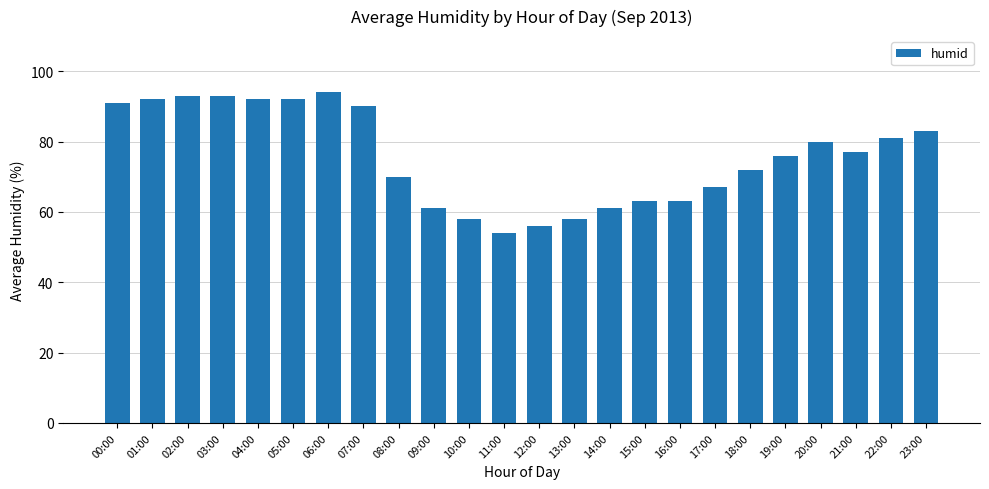

Reading right to left, what are all the values shown in this chart?

83	81	77	80	76	72	67	63	63	61	58	56	54	58	61	70	90	94	92	92	93	93	92	91